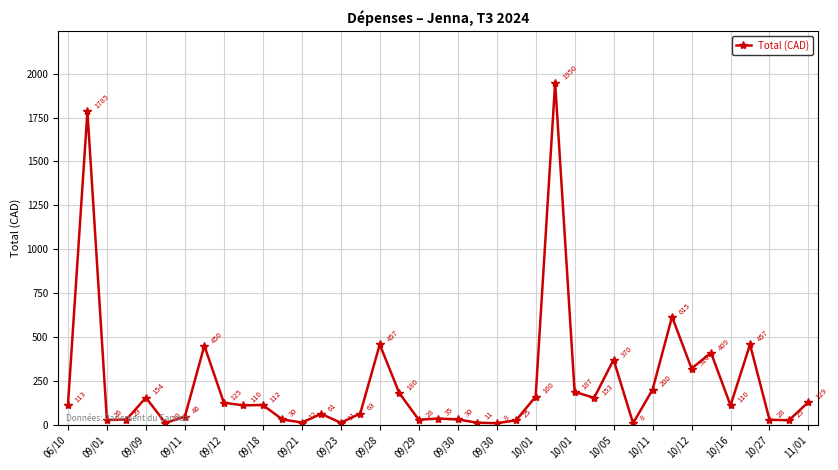

How many interior local peaks (higher than both neighbors) does the data have?

12